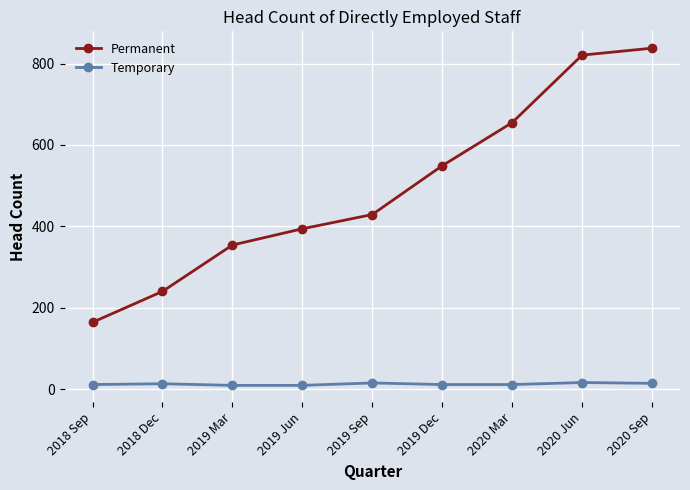

What is the sum of all Temporary values?

109